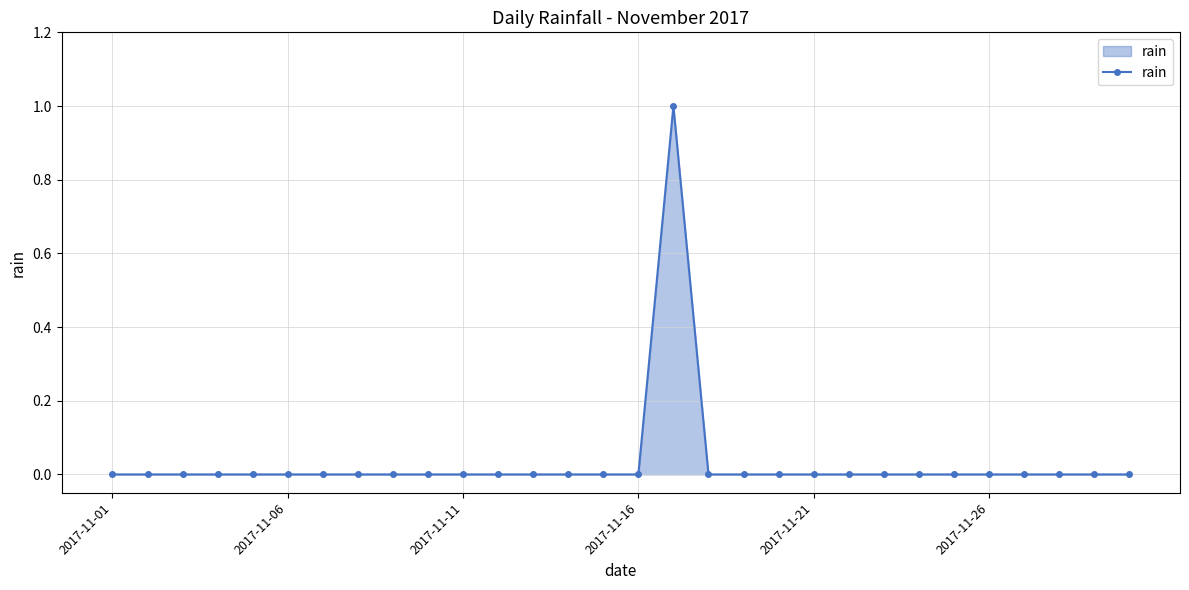

Reading right to left, transcribe all the data shown in this chart.

0	0	0	0	0	0	0	0	0	0	0	0	0	1	0	0	0	0	0	0	0	0	0	0	0	0	0	0	0	0